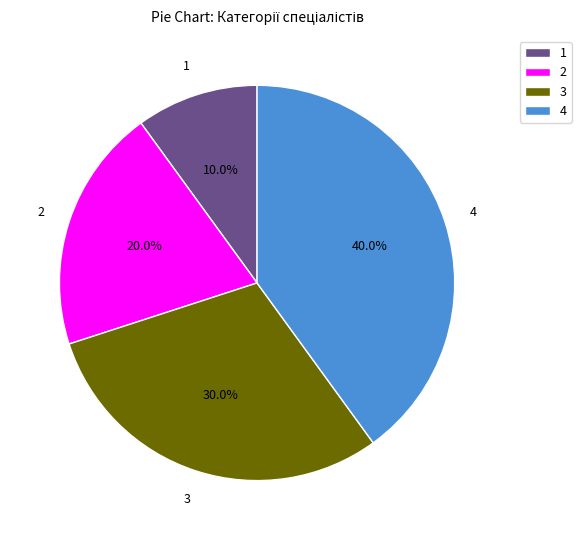

How many slices are in this pie chart?

4